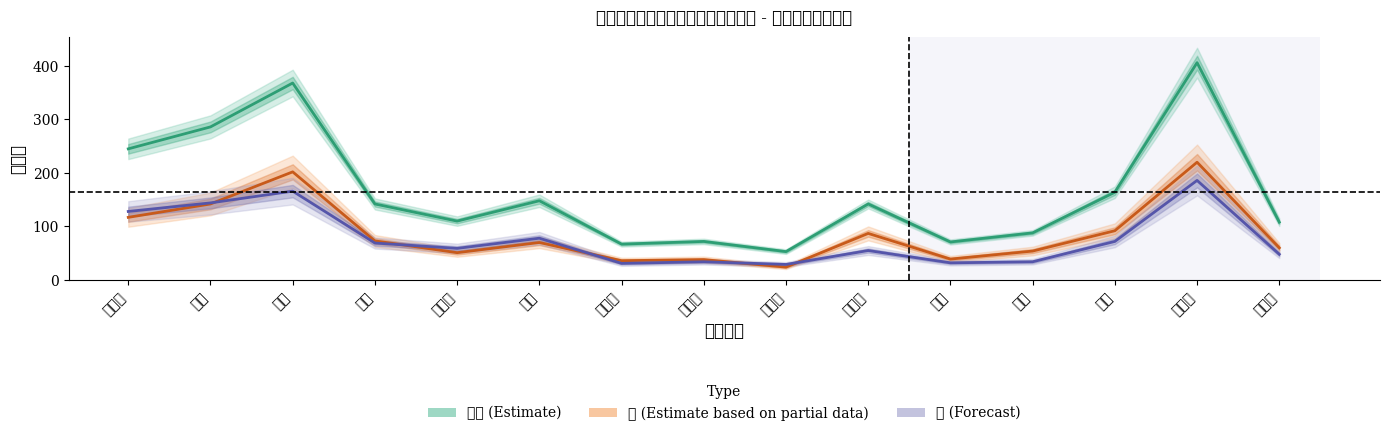

True or false: 女 (Forecast) has a value of 193 at 東区.

False